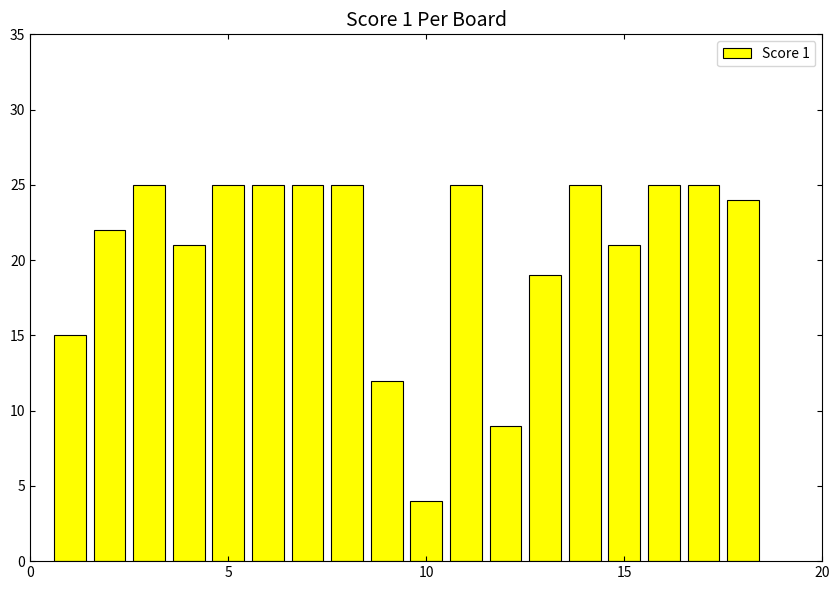

What is the minimum value shown in the chart?

4